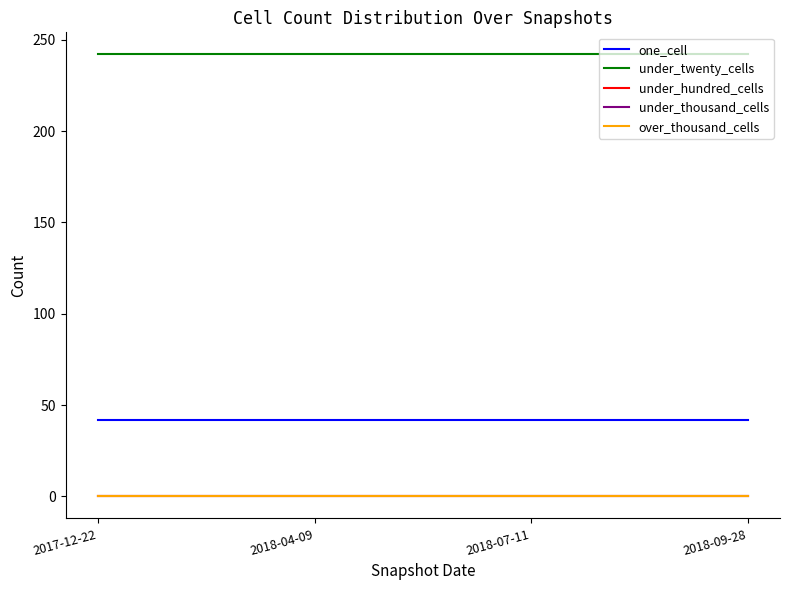

Reading right to left, transcribe all the data shown in this chart.

one_cell: 2018-09-28=42	2018-07-11=42	2018-04-09=42	2017-12-22=42
under_twenty_cells: 2018-09-28=242	2018-07-11=242	2018-04-09=242	2017-12-22=242
under_hundred_cells: 2018-09-28=0	2018-07-11=0	2018-04-09=0	2017-12-22=0
under_thousand_cells: 2018-09-28=0	2018-07-11=0	2018-04-09=0	2017-12-22=0
over_thousand_cells: 2018-09-28=0	2018-07-11=0	2018-04-09=0	2017-12-22=0